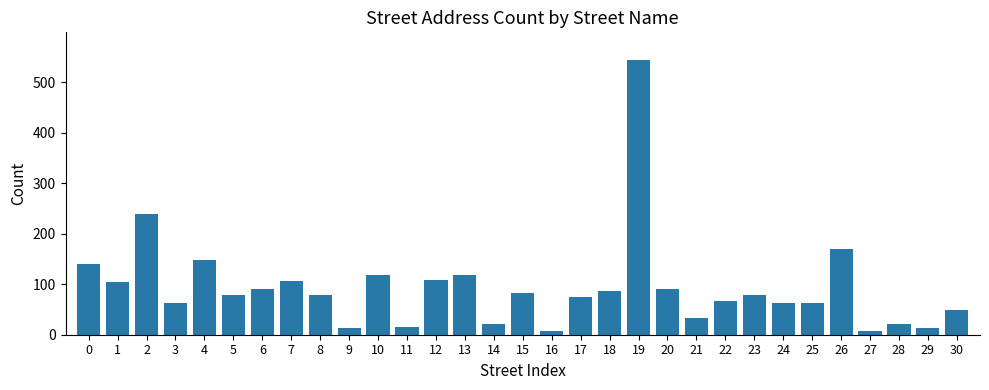

What is the change in value from 23 to 26?

+91